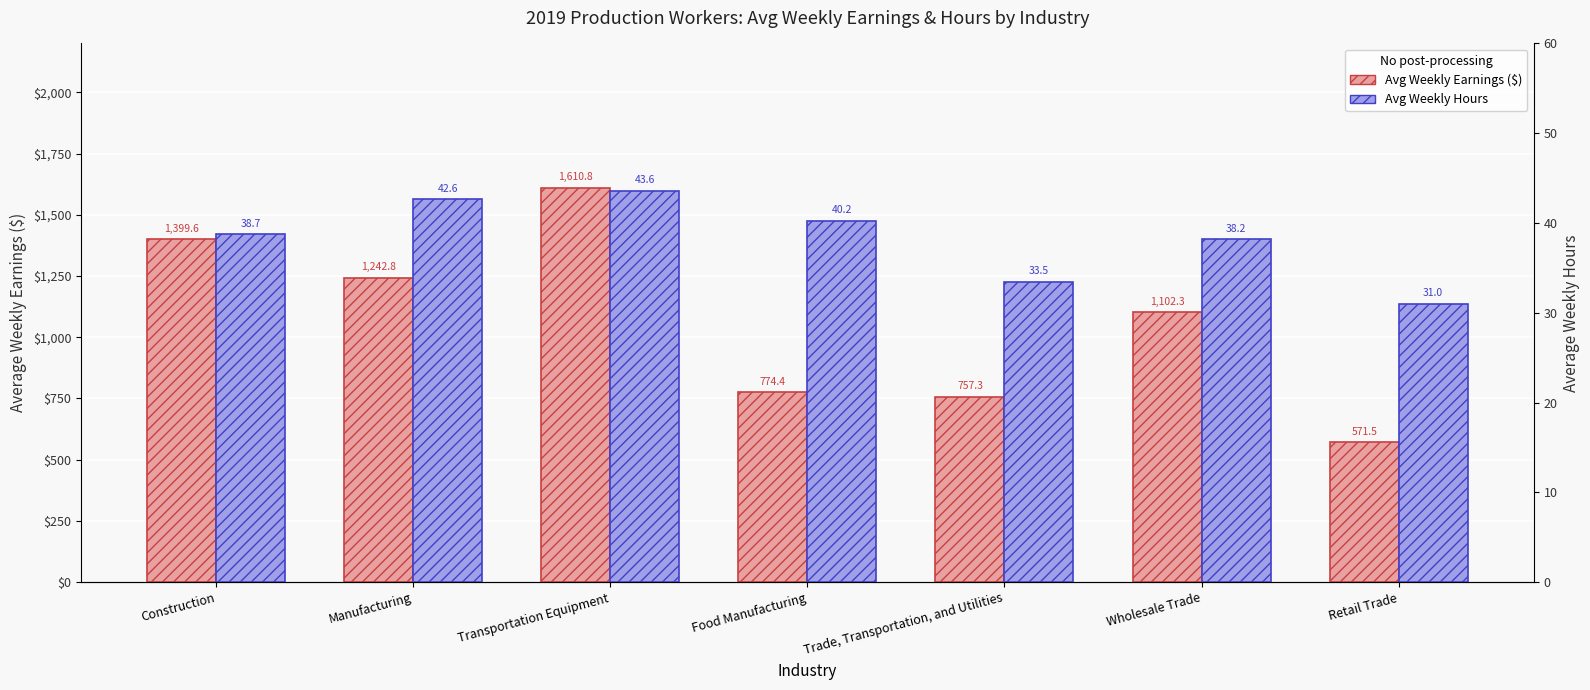

The value of Avg Weekly Hours at Retail Trade is 51.6. True or false?

False